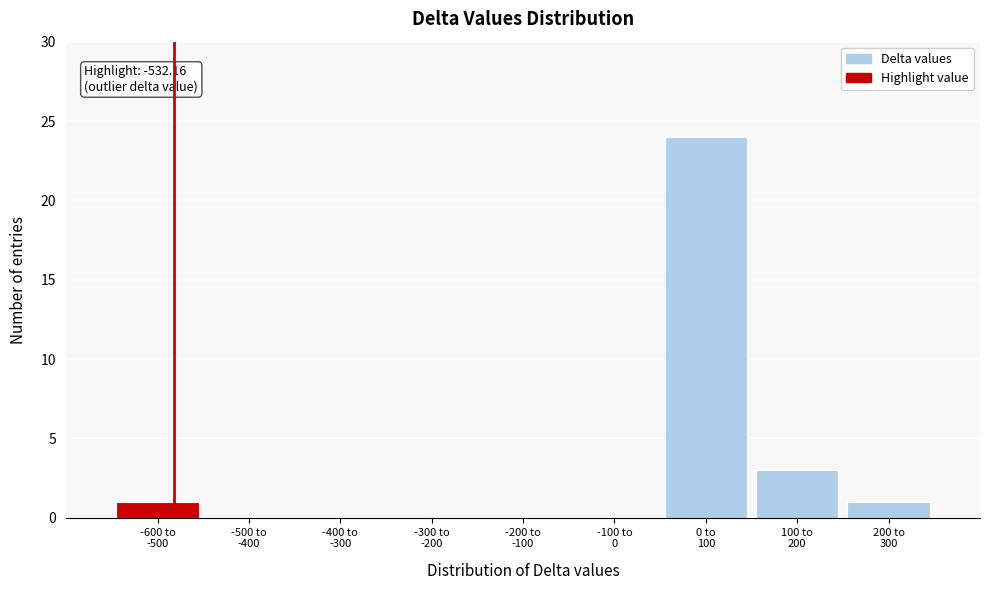

What is the greatest value displayed?

24